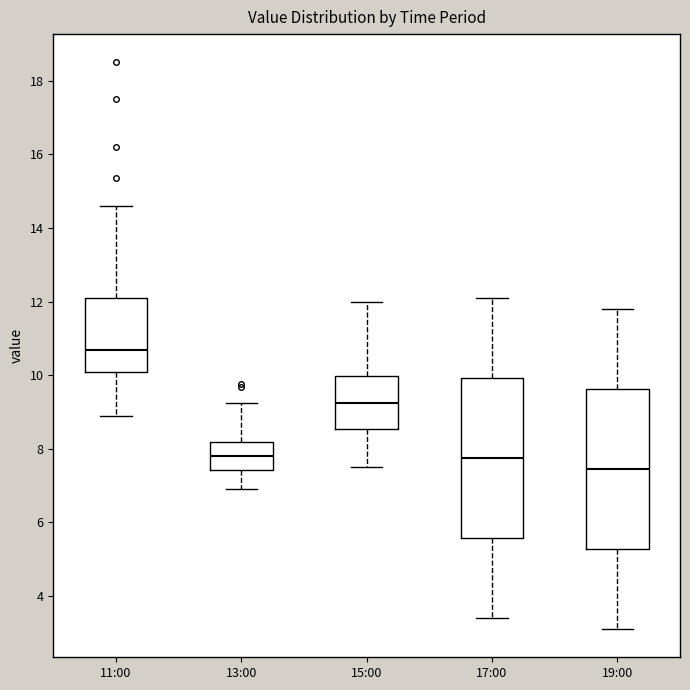

Reading left to right, read every box against the y-axis: the position of its median line, the range the box covers, and the ends of its whiskers. The values are not printed on the chart, so give them approximately, as read against the axis.

11:00: median 10.6, box 10.0 to 12.0, whiskers 9.0 to 14.6
13:00: median 7.8, box 7.4 to 8.2, whiskers 7.0 to 9.2
15:00: median 9.2, box 8.6 to 10.0, whiskers 7.6 to 12.0
17:00: median 7.8, box 5.6 to 10.0, whiskers 3.4 to 12.2
19:00: median 7.4, box 5.2 to 9.6, whiskers 3.2 to 11.8